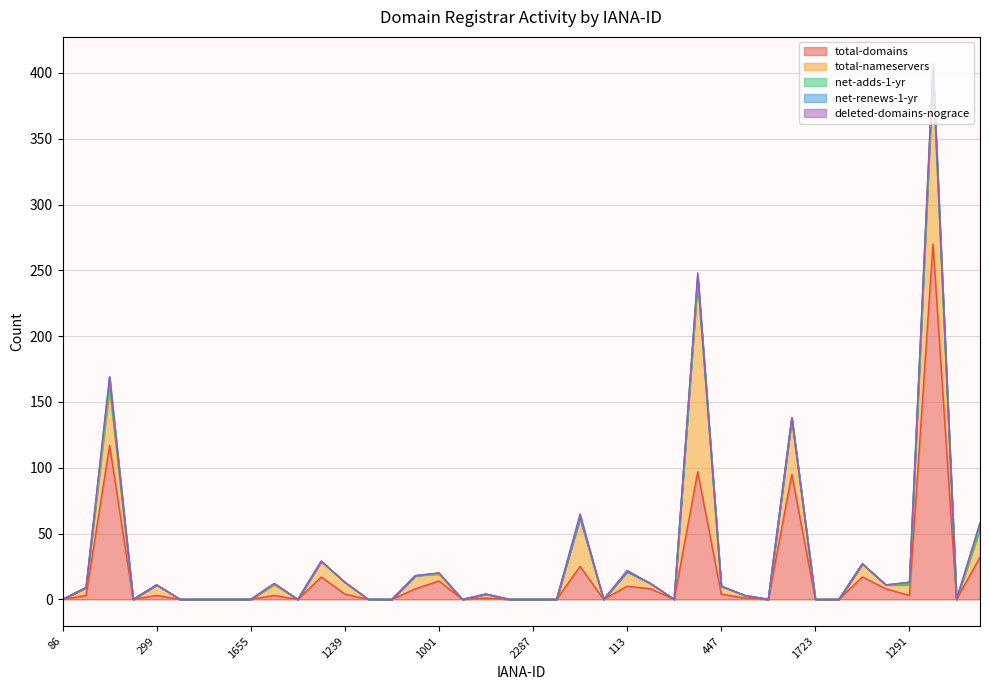

The value of total-nameservers at 143 is 2. True or false?

False